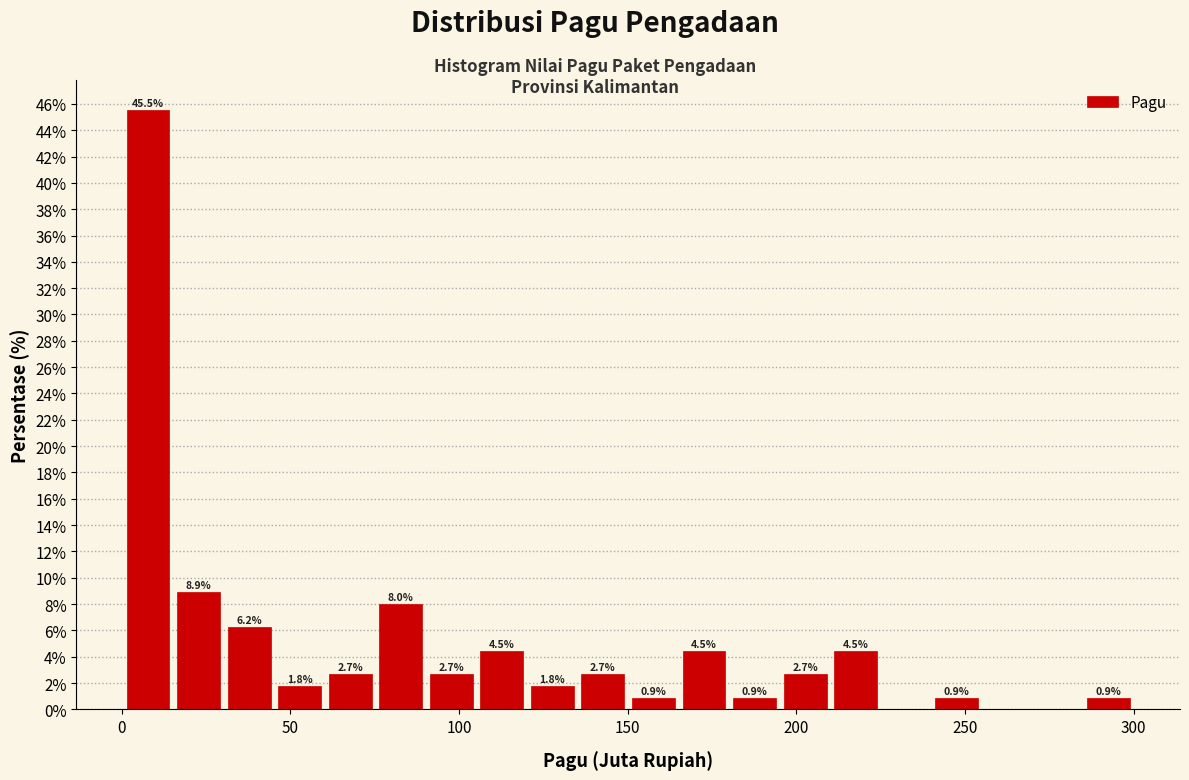

Read against the x-axis, roughly where is the centre of the tallest bar?

10